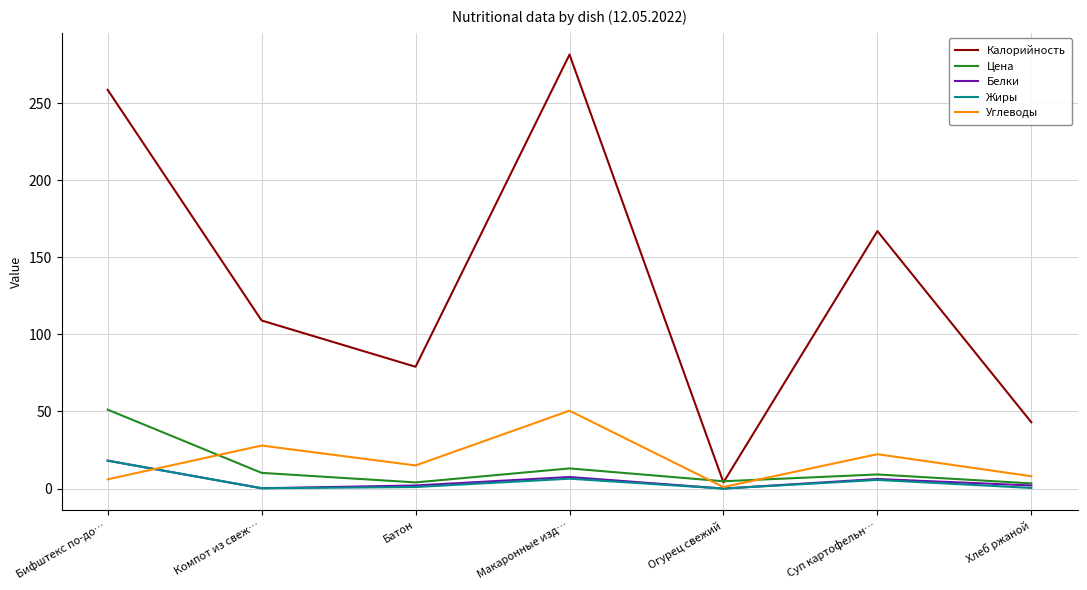

What is the total value across all series at Макаронные изд…?

359.0